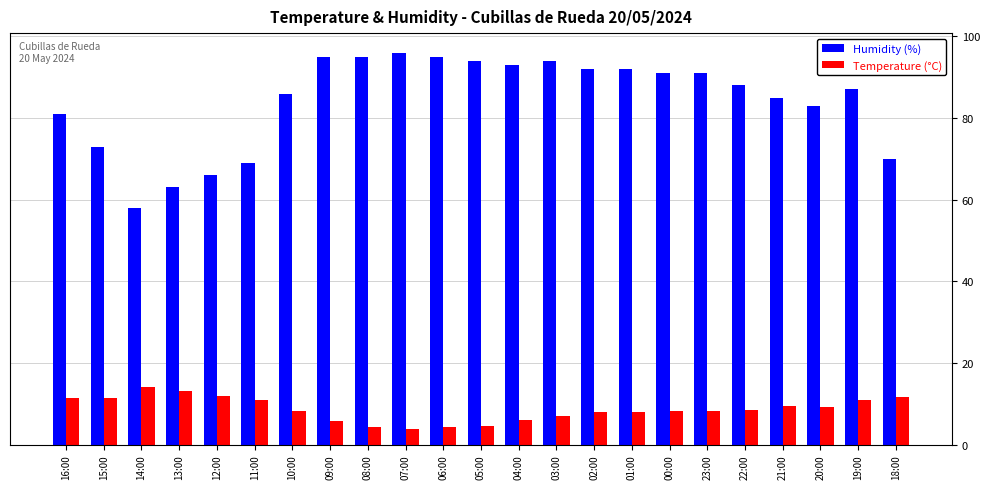

How many bars are there in total?

46